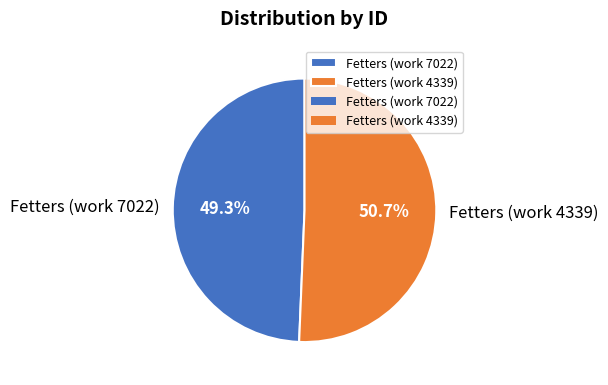

What is the smallest slice in the pie chart?

Fetters (work 7022)